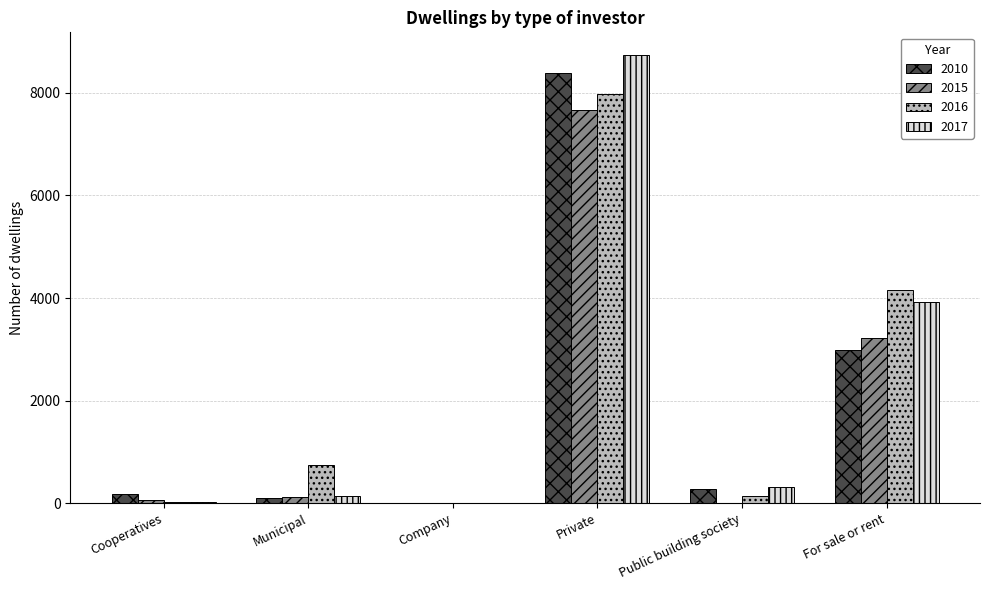

Read the 2016 value at Private.

7985